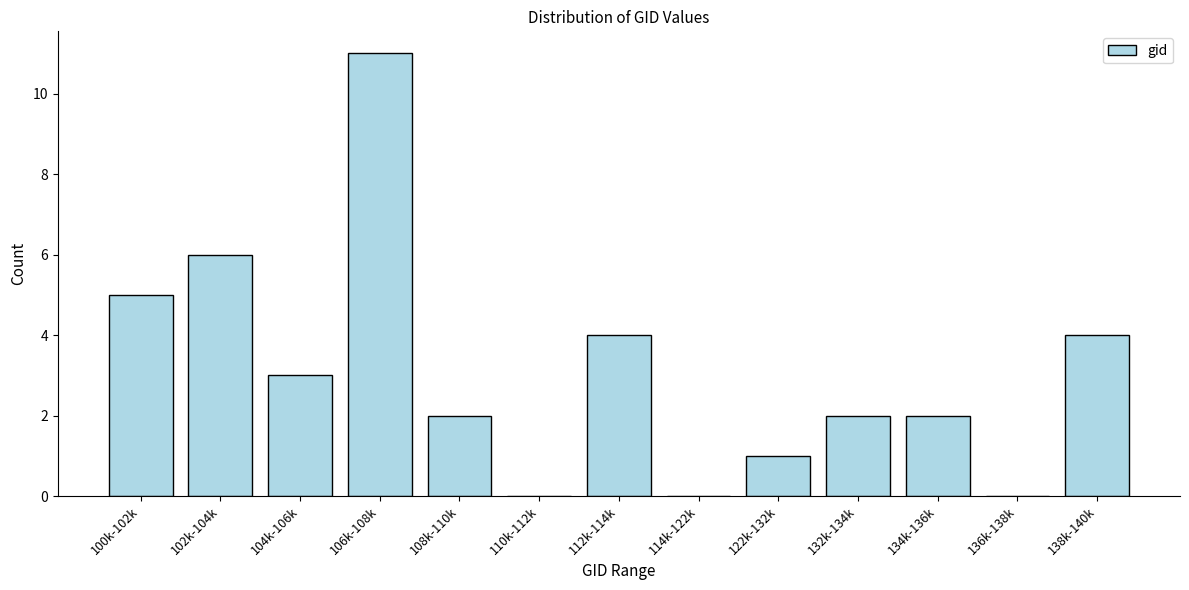

Reading right to left, transcribe all the data shown in this chart.

138k-140k=4	136k-138k=0	134k-136k=2	132k-134k=2	122k-132k=1	114k-122k=0	112k-114k=4	110k-112k=0	108k-110k=2	106k-108k=11	104k-106k=3	102k-104k=6	100k-102k=5